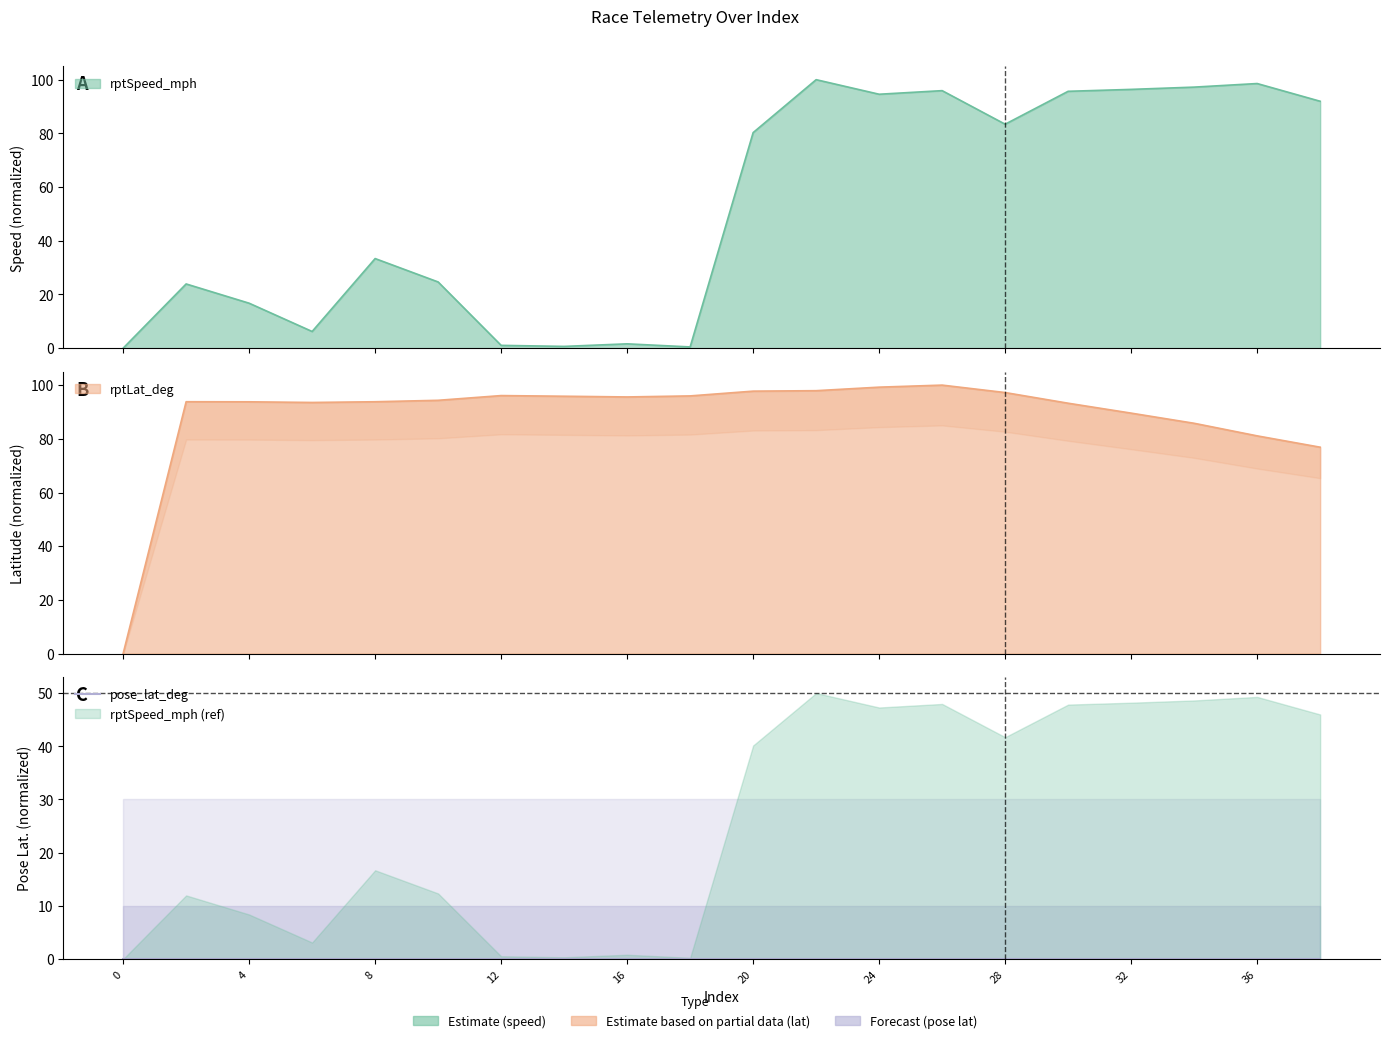

True or false: rptLat_deg has a value of 64.8 at 26.

False